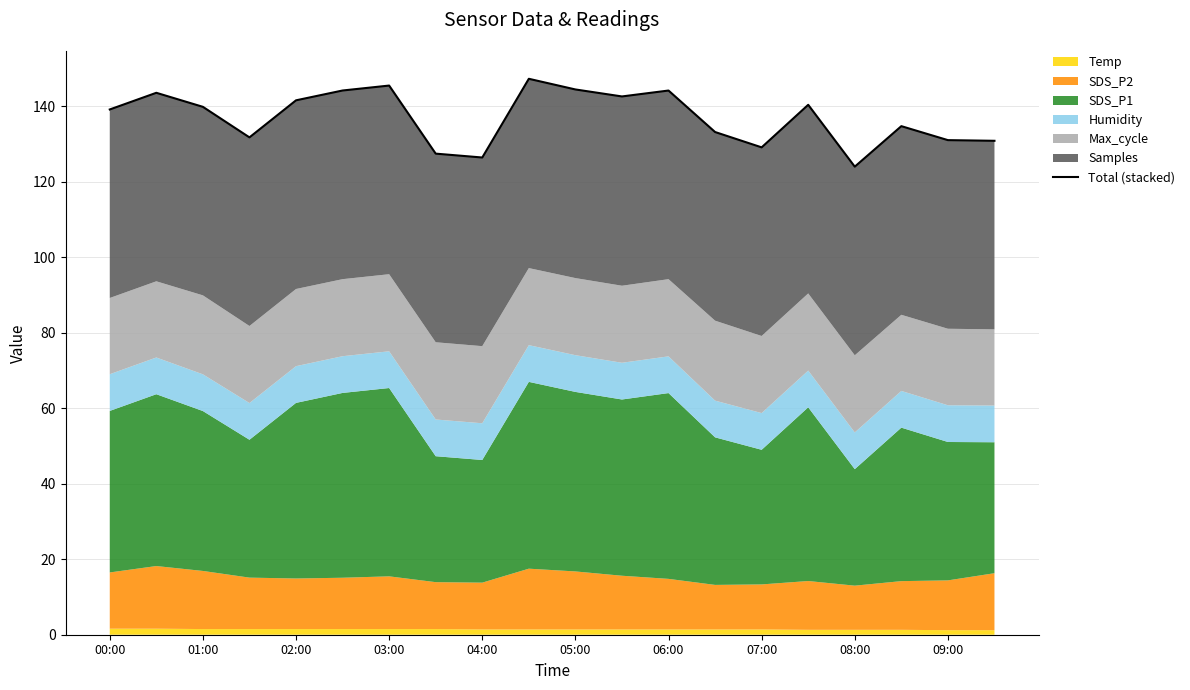

What is the sum of all values?

2741.8